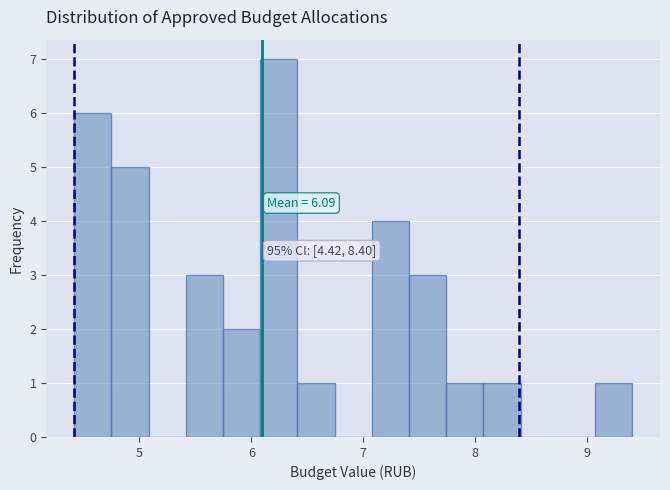

Around what value on the x-axis is the tallest bar? Give the approximate position of its centre, as read against the axis.

6.2